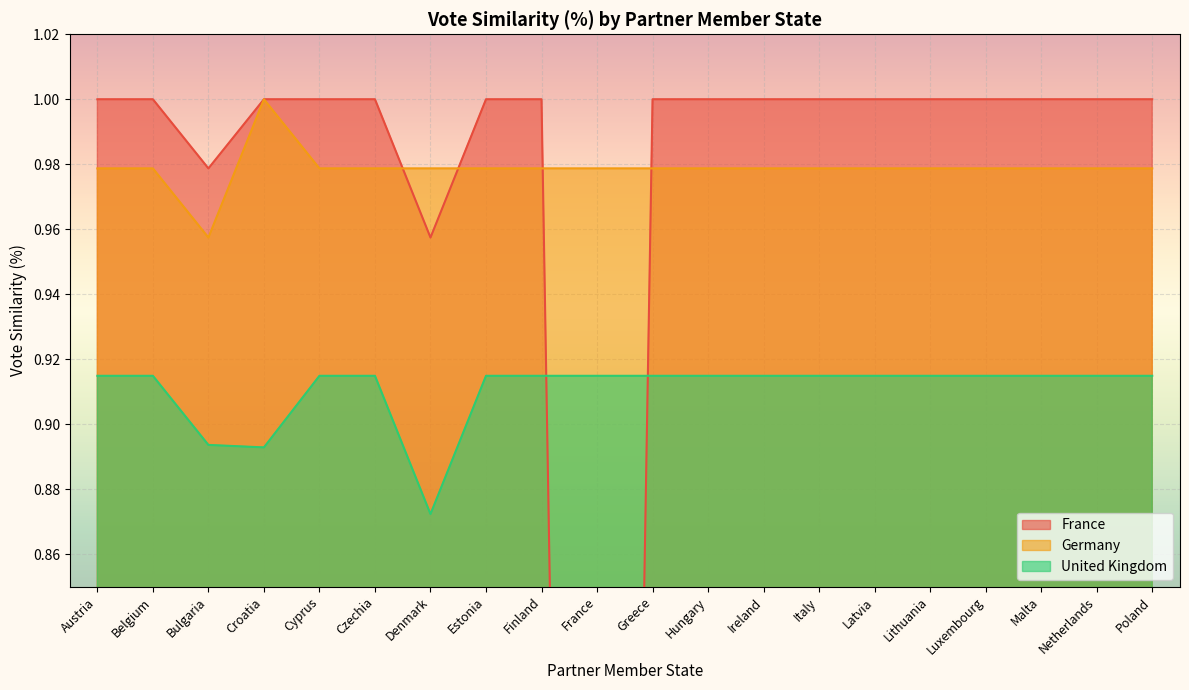

Count the number of categories in the chart.

20